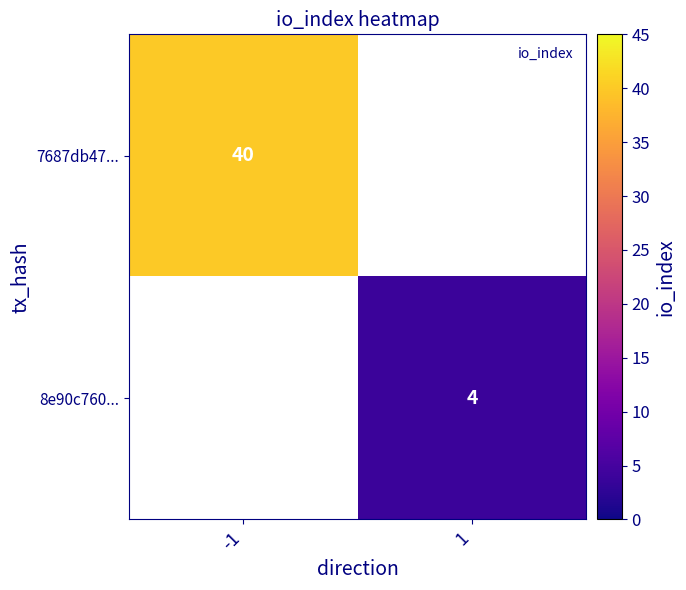

The 7687db47... series shows 8 at -1. True or false?

False